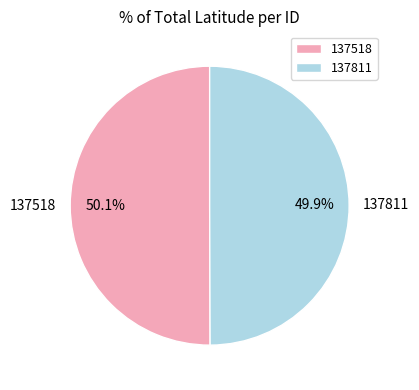

The 137811 slice represents 50% of the pie. True or false?

True